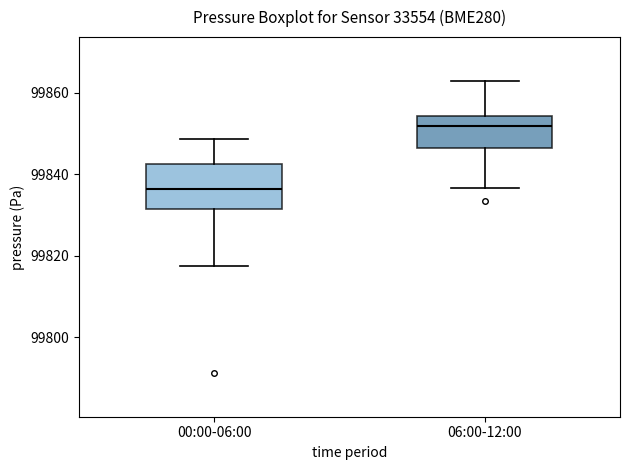

Reading left to right, transcribe this box plot: for each box, give where its median line is, the range the box spans, and where its two whiskers end, as read against the y-axis. The values are not printed on the chart, so give them approximately, as read against the axis.

00:00-06:00: median 99836, box 99832 to 99842, whiskers 99818 to 99848
06:00-12:00: median 99852, box 99846 to 99854, whiskers 99836 to 99862